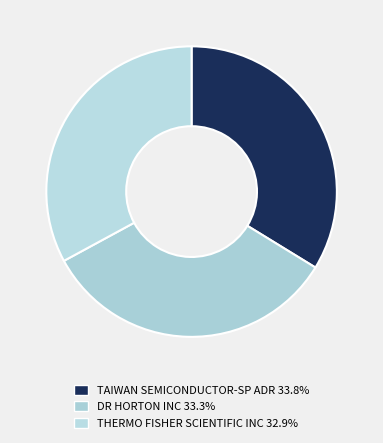

To the nearest percent, what is the average slice percentage?

33%